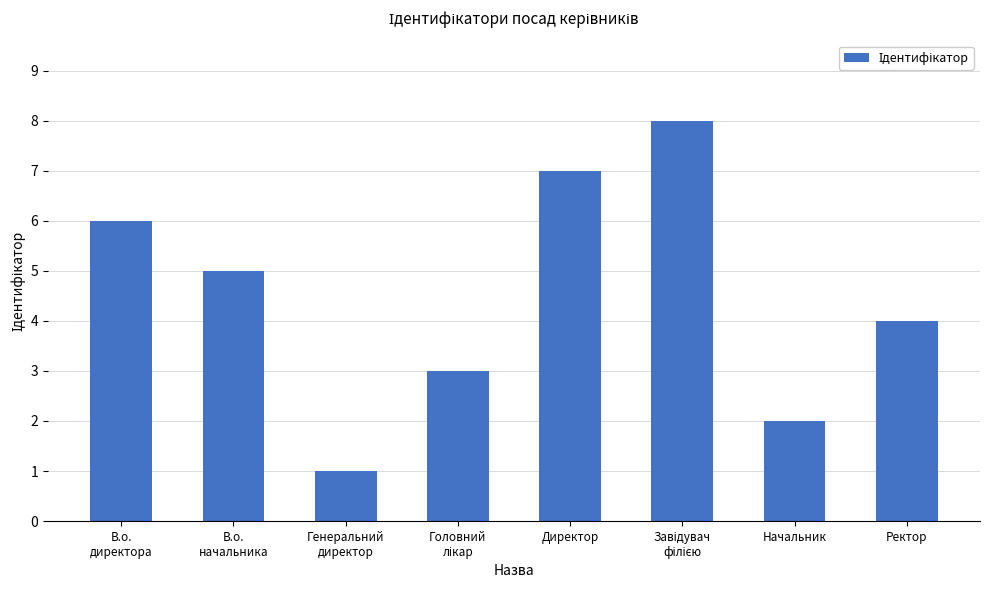

What is the change in value from Начальник to Ректор?

+2